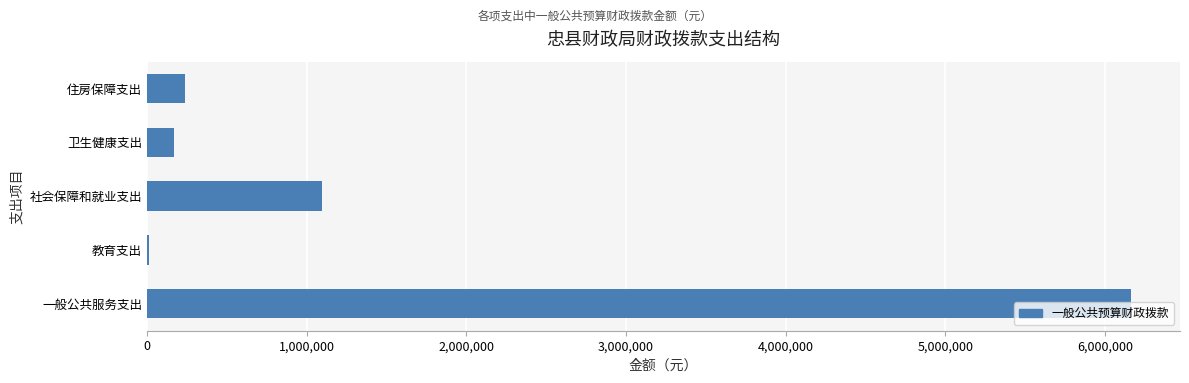

How many categories are shown in the chart?

5